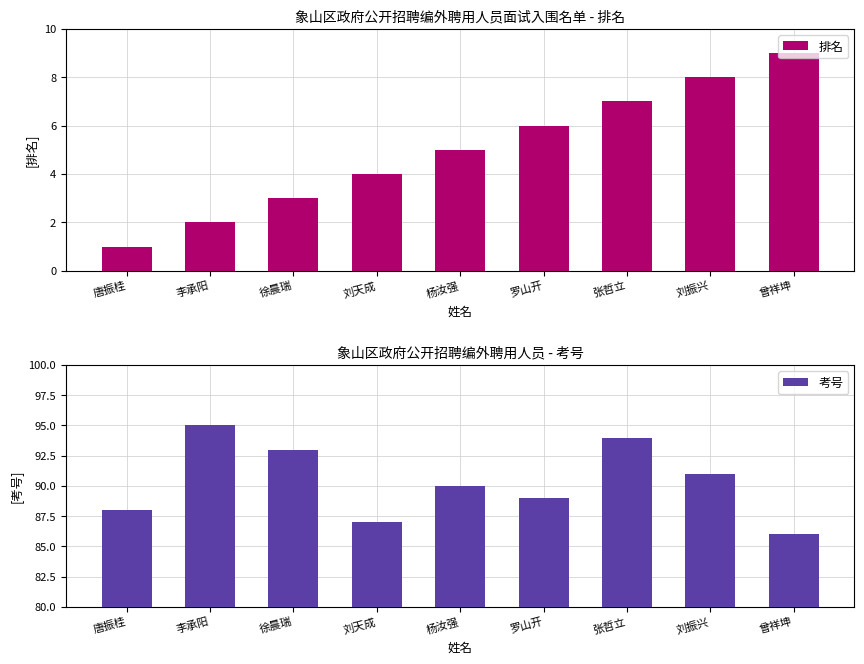

What is the minimum value for 排名?

1